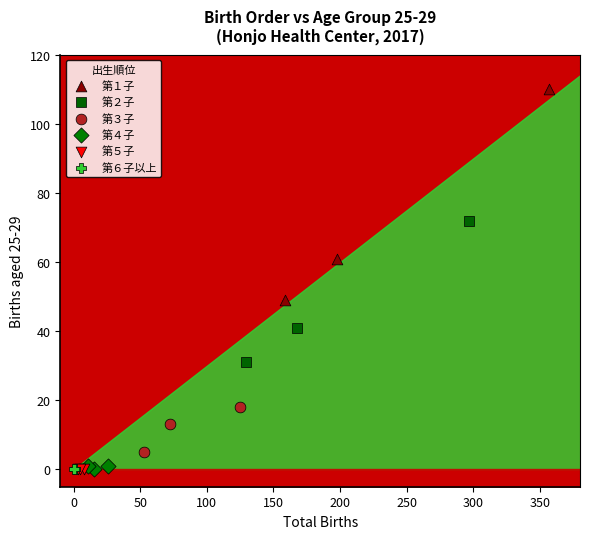

Which series contains the highest Y value?

第１子